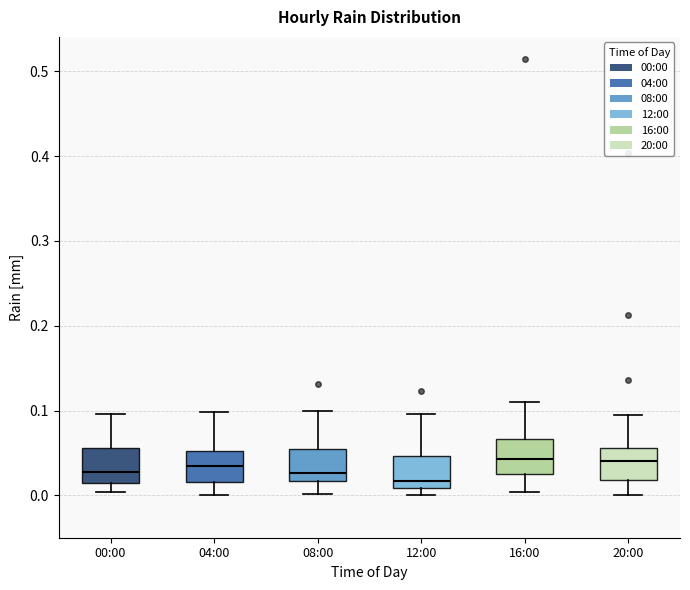

Reading left to right, transcribe this box plot: for each box, give where its median line is, the range the box spans, and where its two whiskers end, as read against the y-axis. The values are not printed on the chart, so give them approximately, as read against the axis.

00:00: median 0.03, box 0.01 to 0.06, whiskers 0.00 to 0.10
04:00: median 0.03, box 0.02 to 0.05, whiskers 0.00 to 0.10
08:00: median 0.03, box 0.02 to 0.05, whiskers 0.00 to 0.10
12:00: median 0.02, box 0.01 to 0.05, whiskers 0.00 to 0.10
16:00: median 0.04, box 0.03 to 0.07, whiskers 0.00 to 0.11
20:00: median 0.04, box 0.02 to 0.06, whiskers 0.00 to 0.09